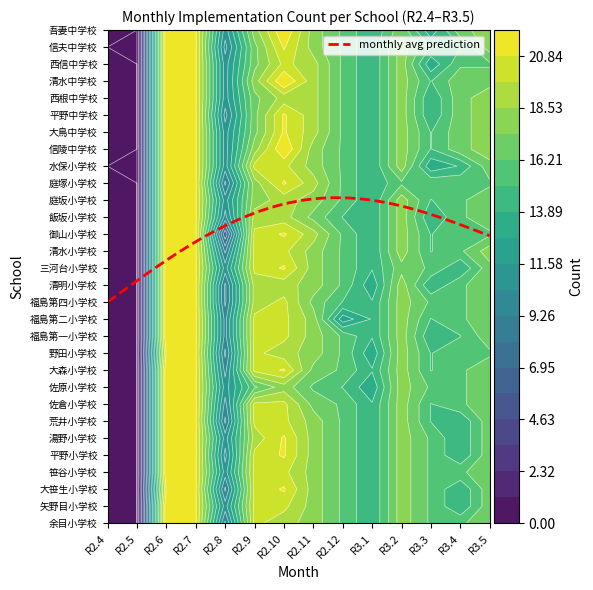

How many values in the 湯野小学校 series exceed 17?

6